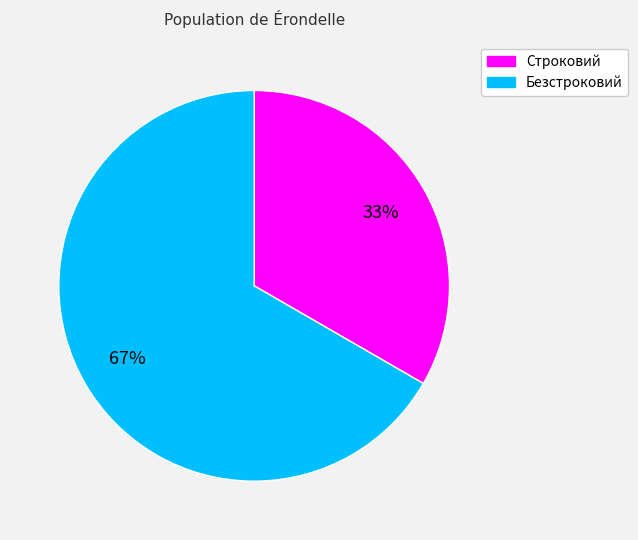

Is the sum of Строковий and Безстроковий greater than half?

Yes